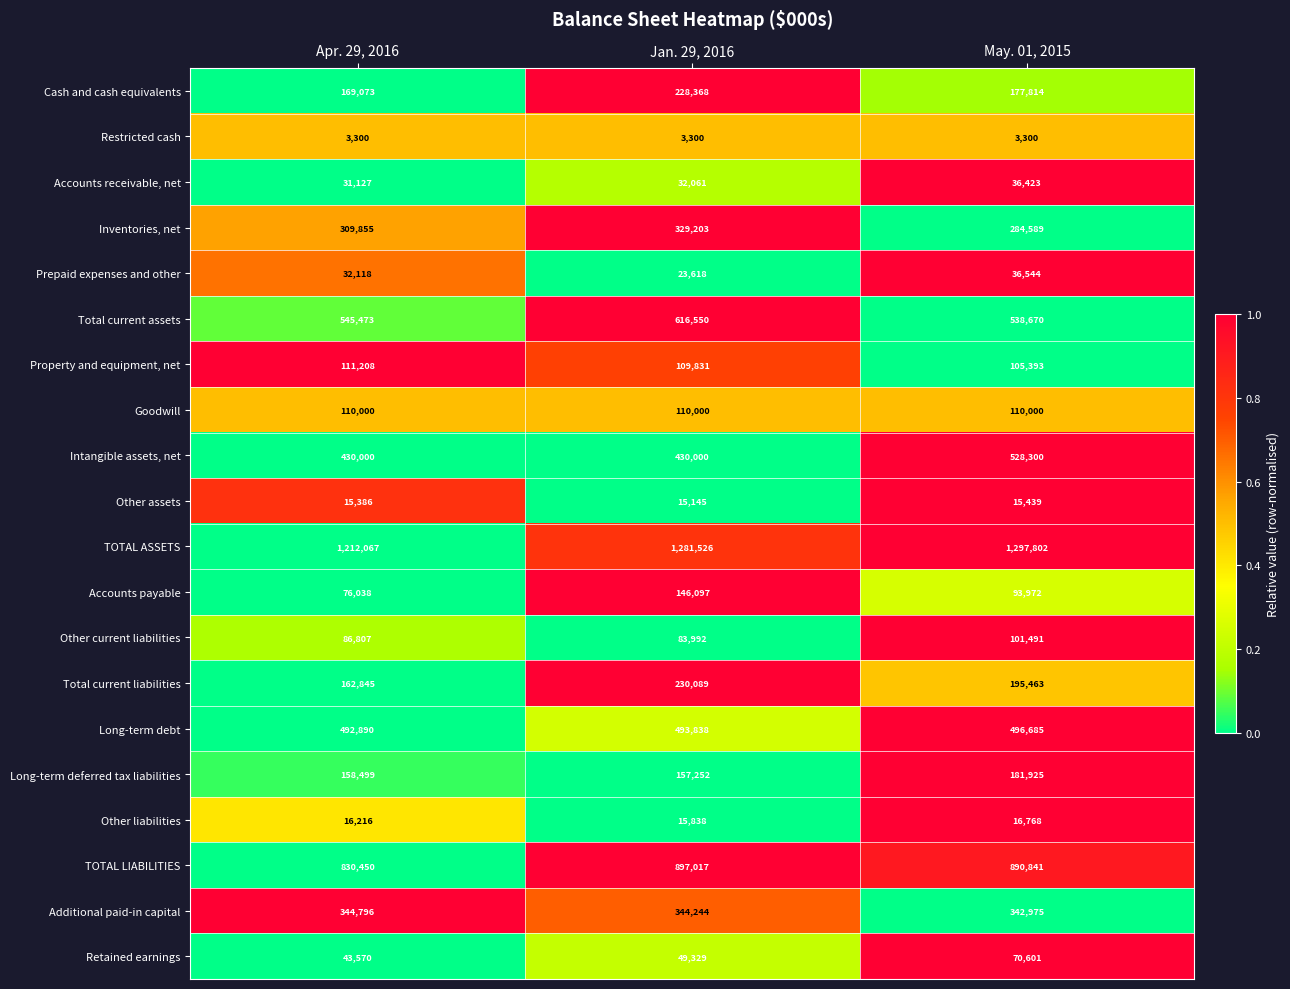

At which category is the sum across all series the highest?

Jan. 29, 2016